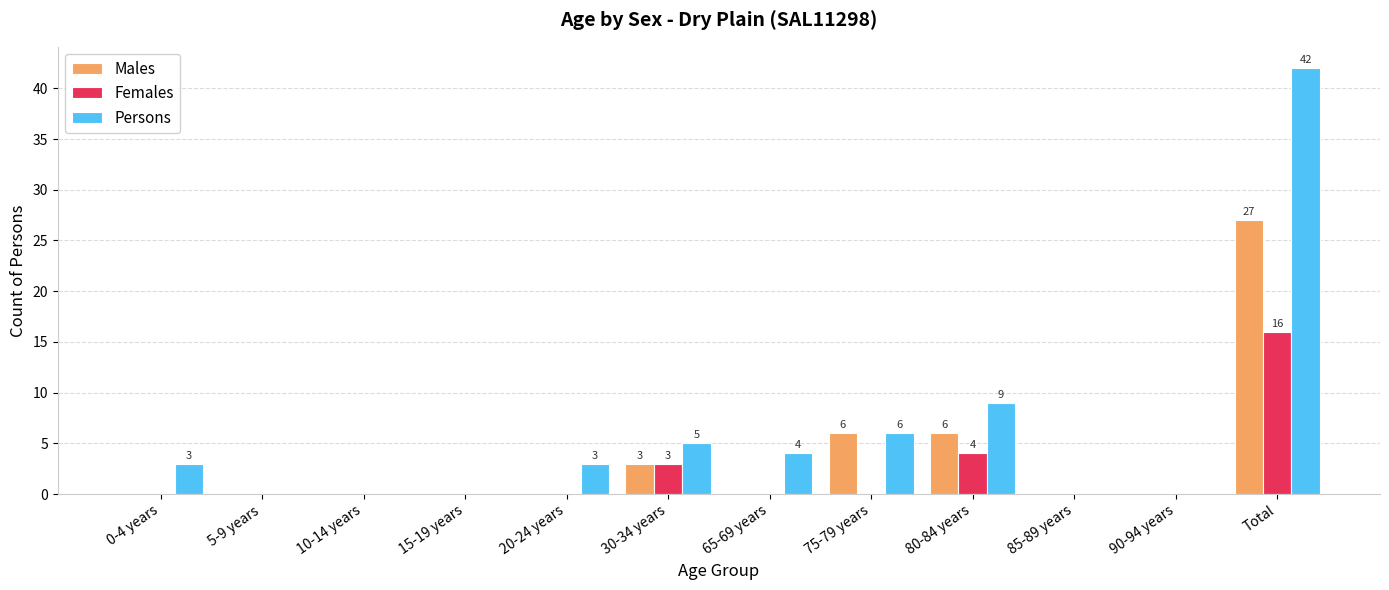

How many series are shown in this chart?

3